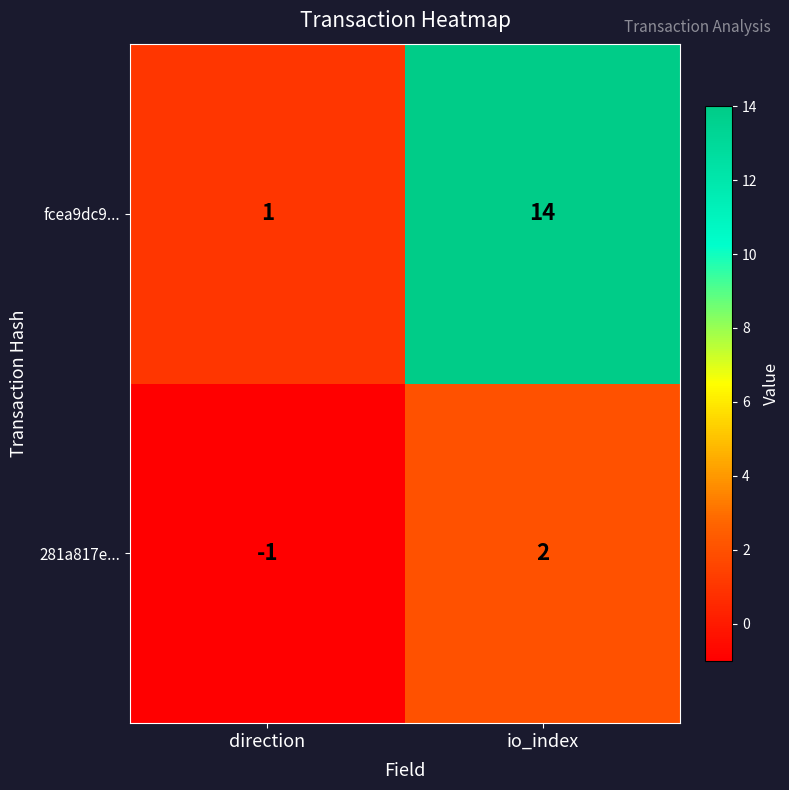

At how many categories does at least one series exceed 0?

2